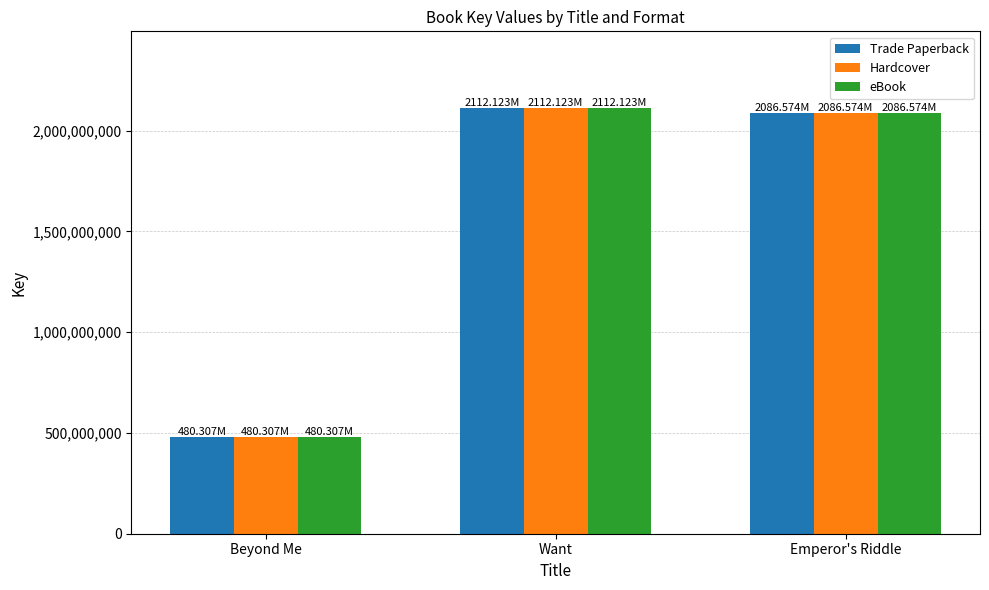

How many data points does each series have?

3